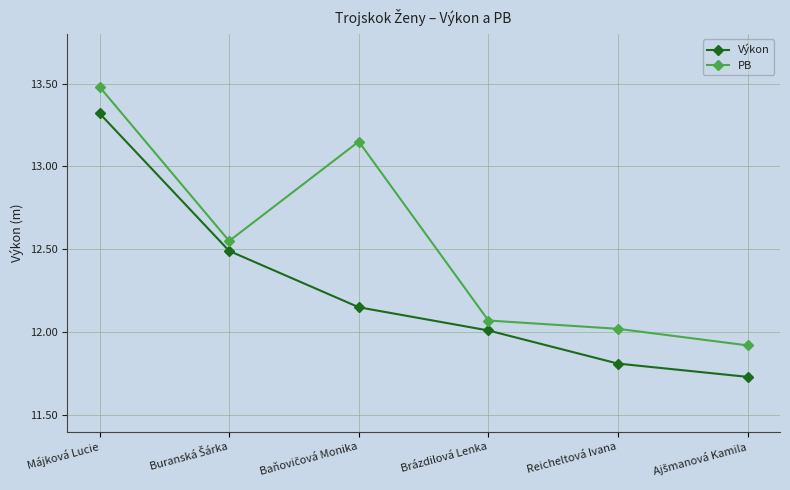

Rank the series by their maximum value, from lowest to highest.

Výkon, PB